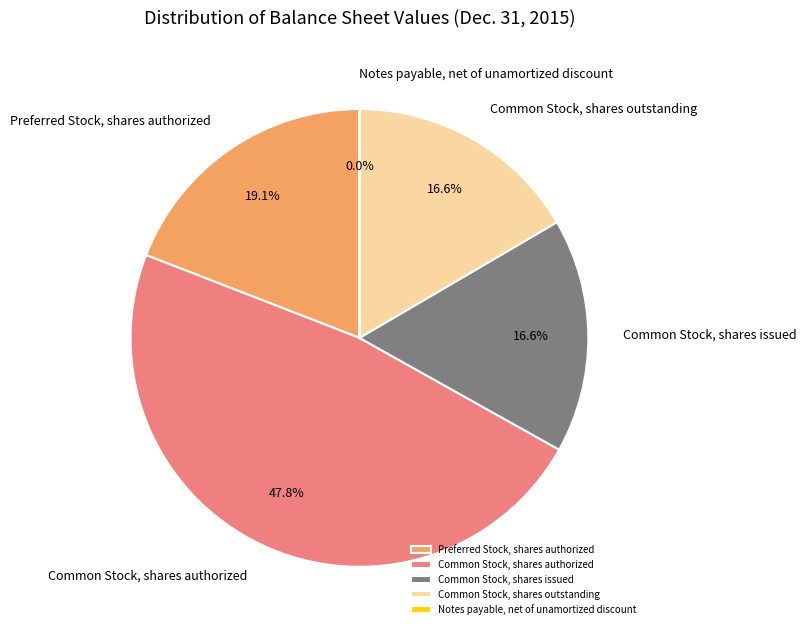

Which category has the biggest portion of the pie?

Common Stock, shares authorized